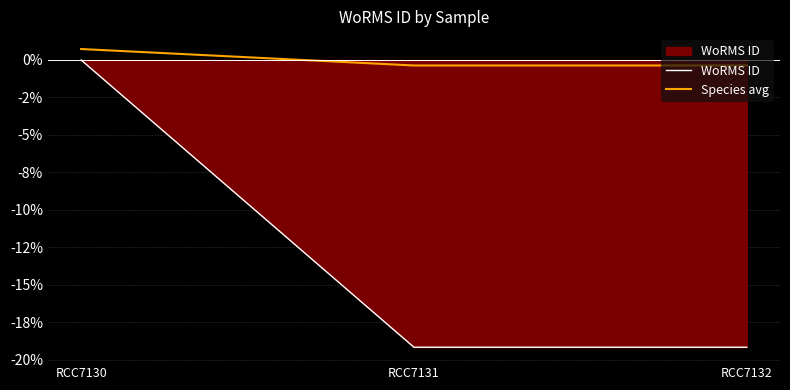

At how many categories does at least one series exceed -7?

3